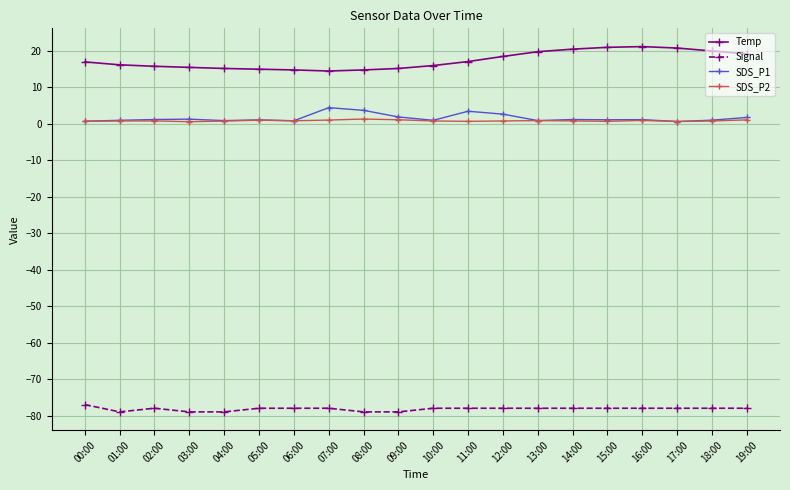

What is the label of the 10th point from the left?

09:00